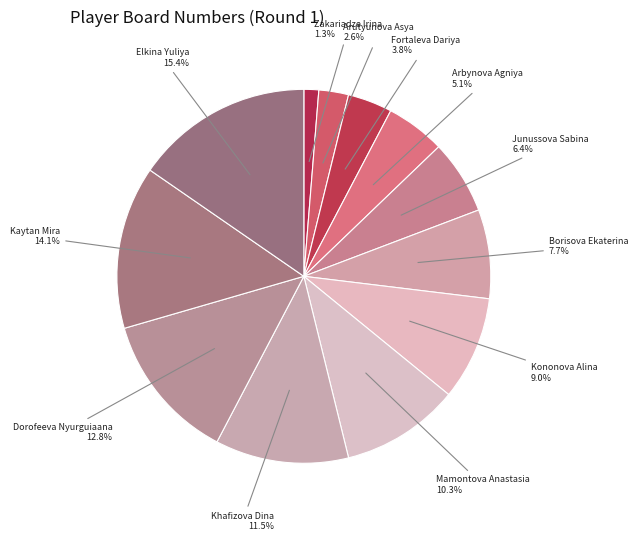

To the nearest percent, what is the combined percentage of Zakariadze Irina and Fortaleva Dariya?

5%